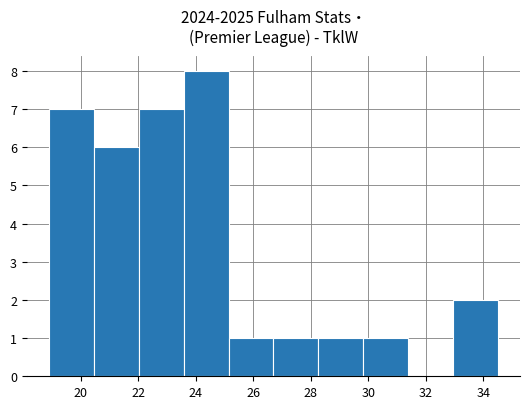

Over which range of the x-axis is the bar tallest?

23.58 to 25.14